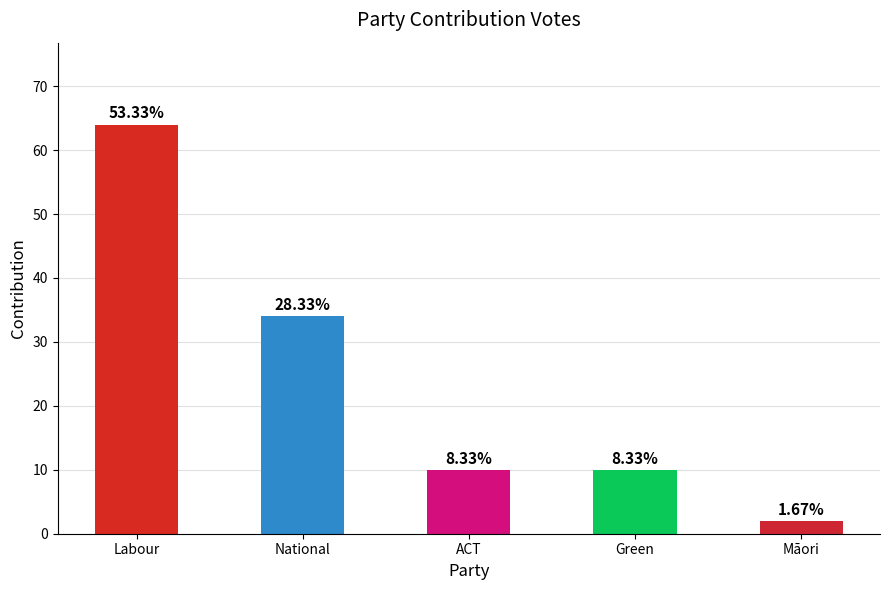

Where does the data first go above 10?

Labour